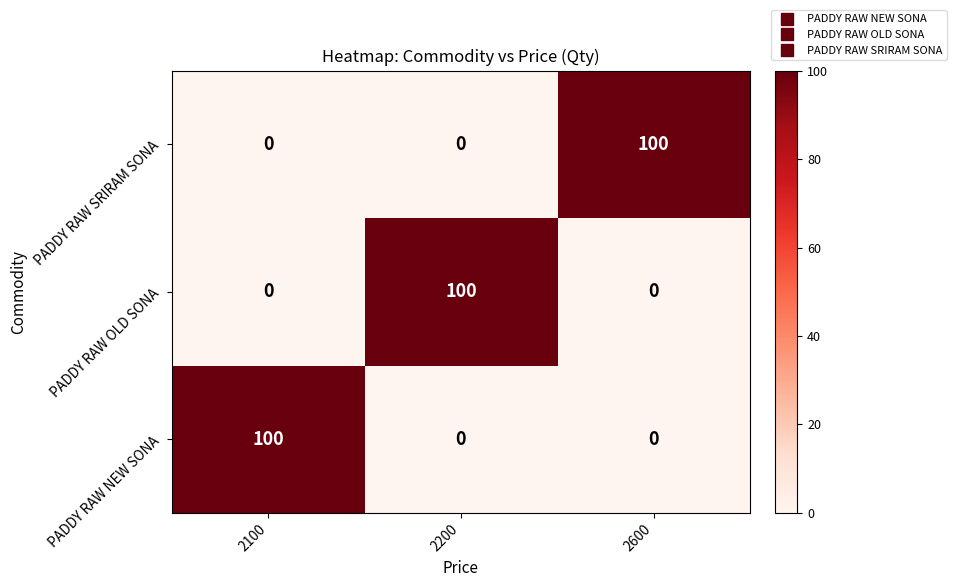

At how many categories does at least one series exceed 34?

3